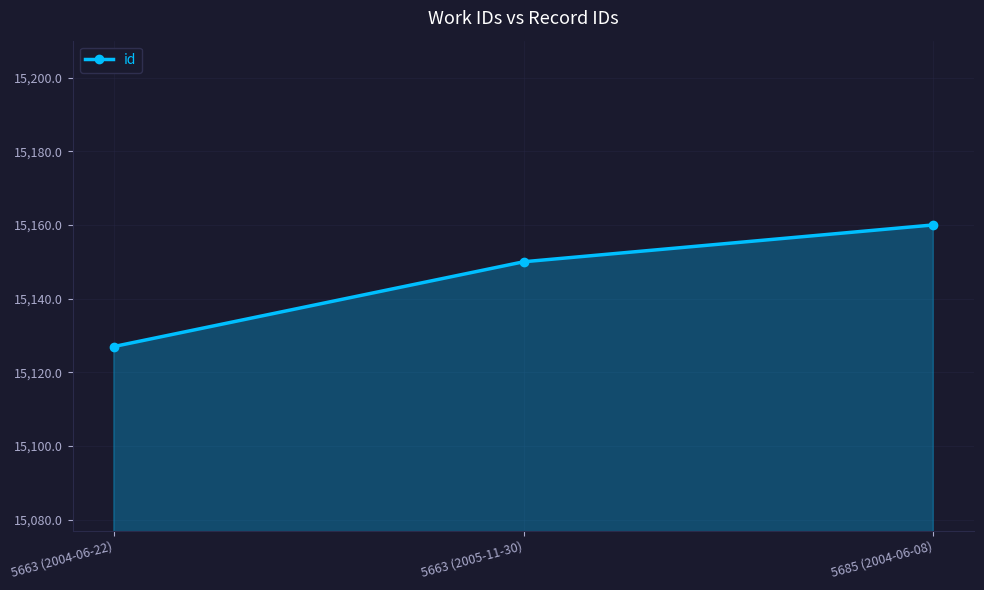

What is the change in value from 5663 (2004-06-22) to 5663 (2005-11-30)?

+23